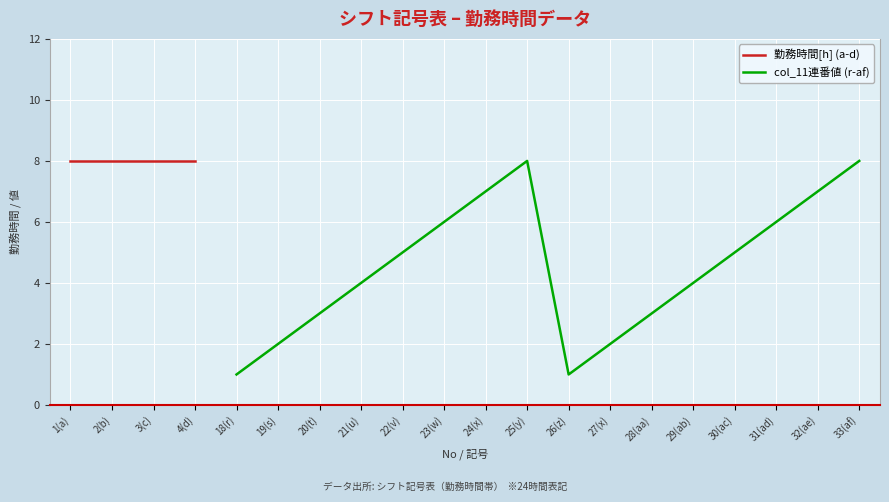

Which label corresponds to the smallest value in the chart?

18(r)